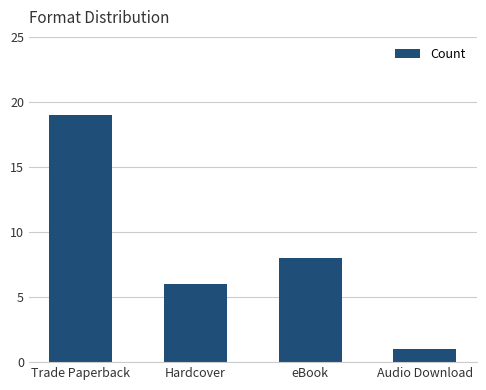

Is it true that the value at Audio Download is 2?

False